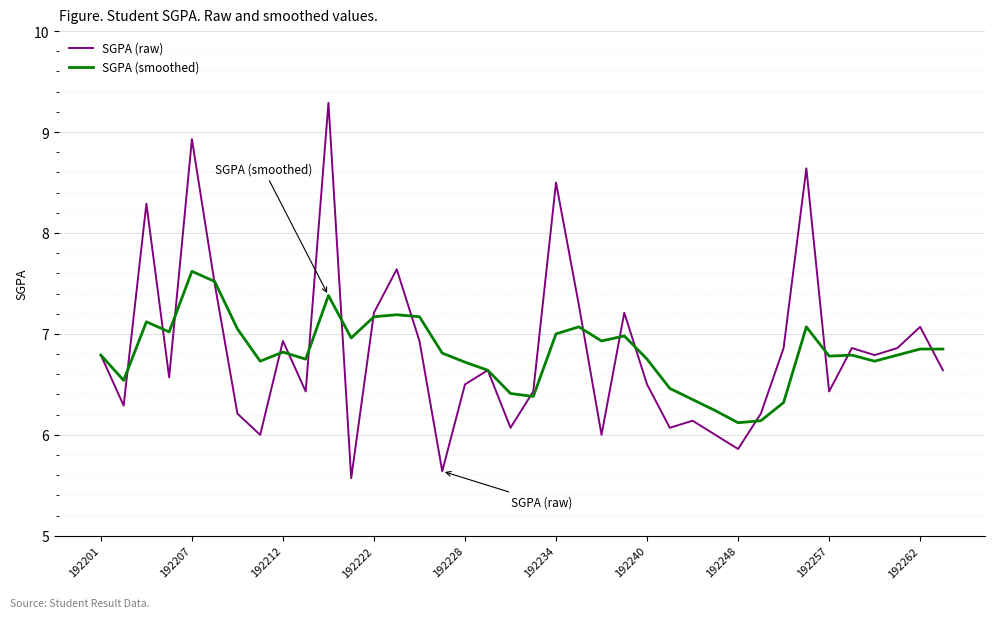

Which series has the largest range (max minus min)?

SGPA (raw)